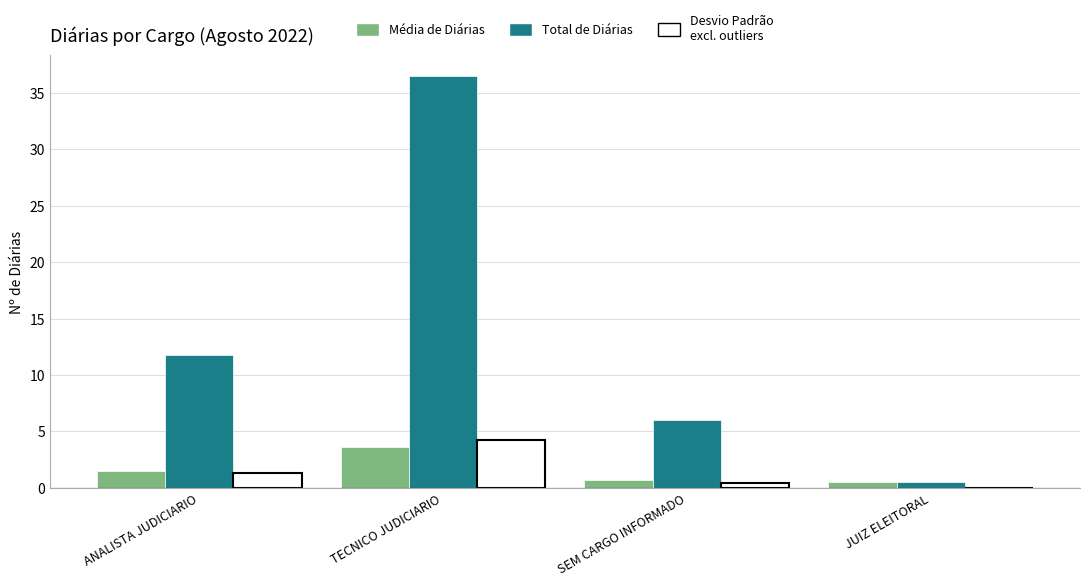

How many groups of bars are there?

4